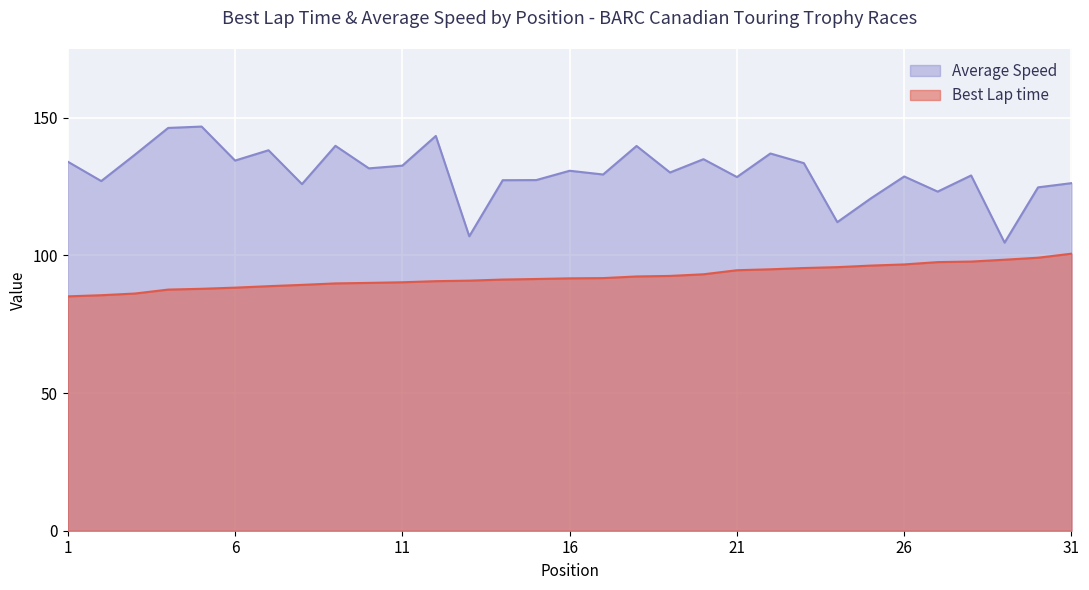

At which category is the sum across all series the highest?

5